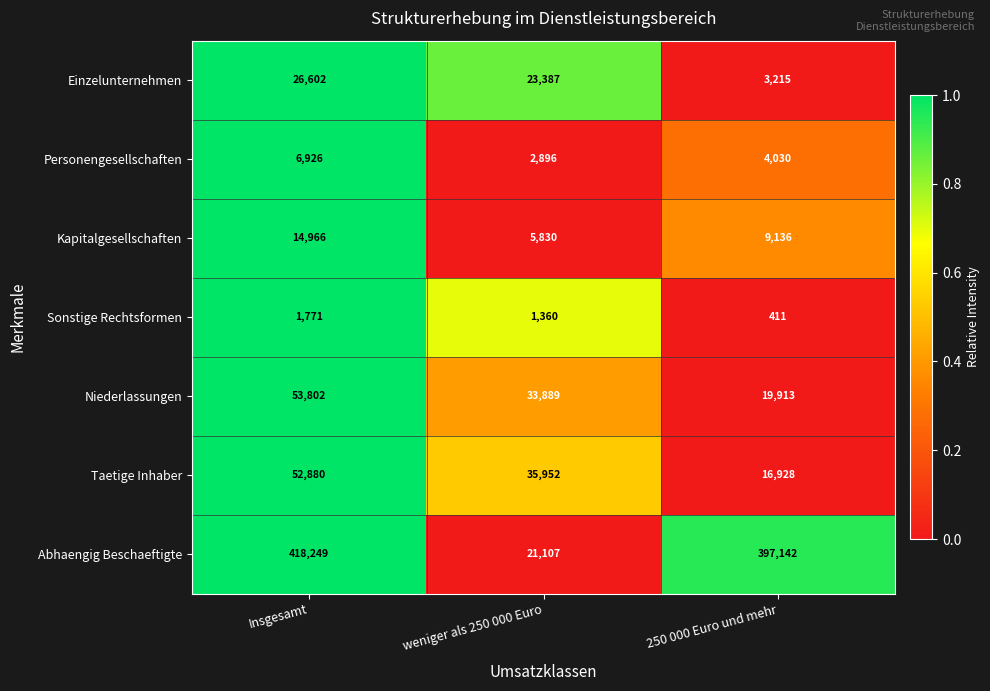

At which category is the sum across all series the highest?

Insgesamt